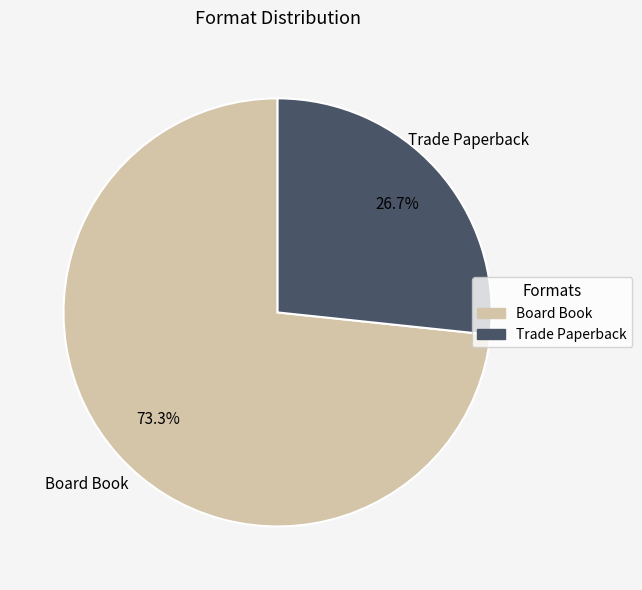

Which slice is the largest?

Board Book